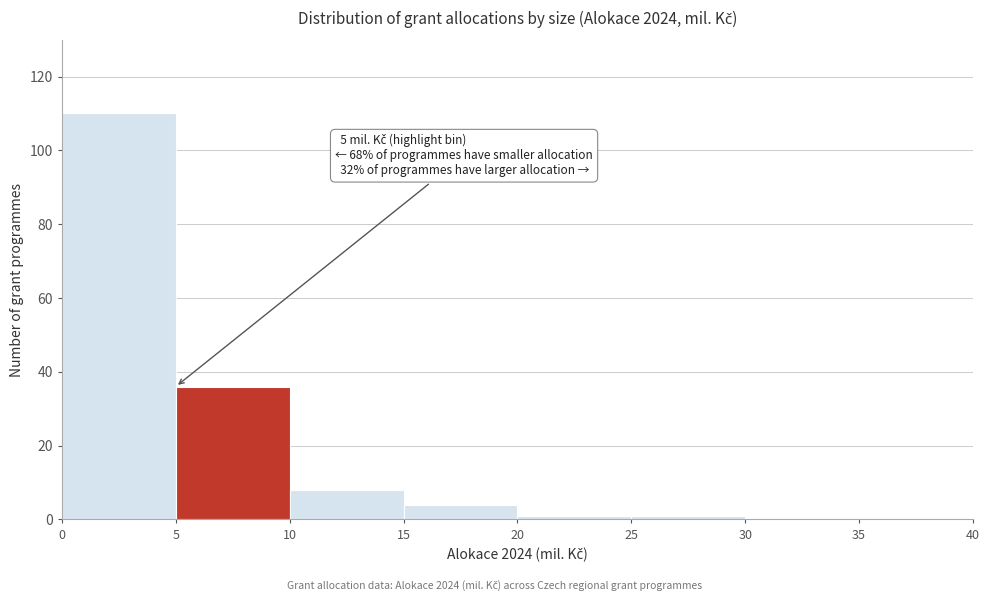

Which range on the x-axis has the tallest bar?

0 to 5